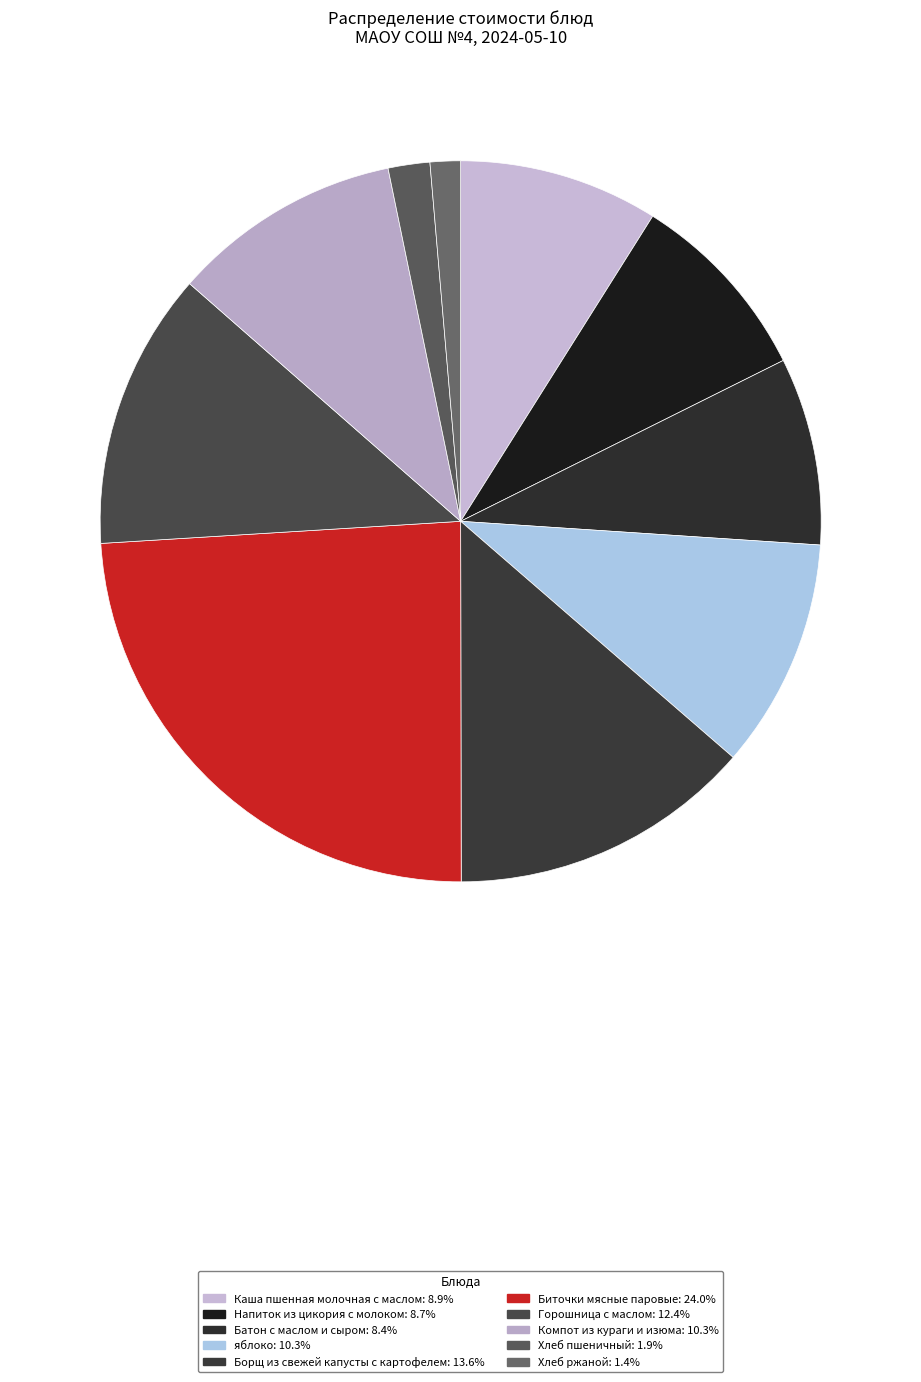

How many segments does this pie chart have?

10